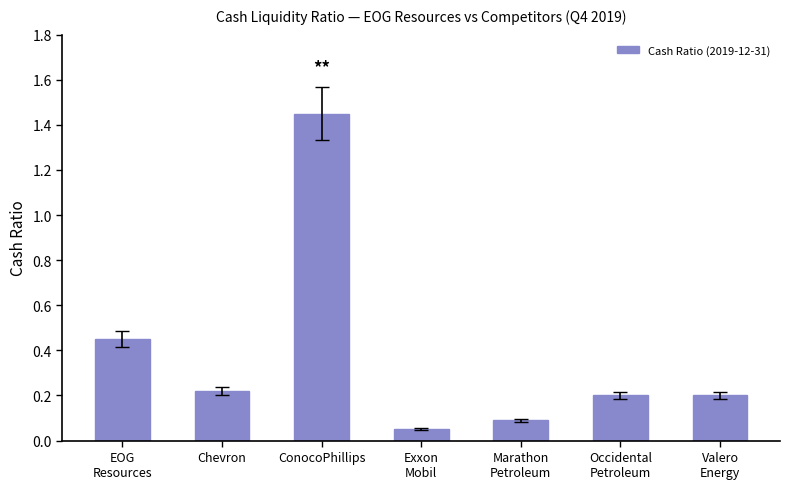

What position from the left is Chevron?

2